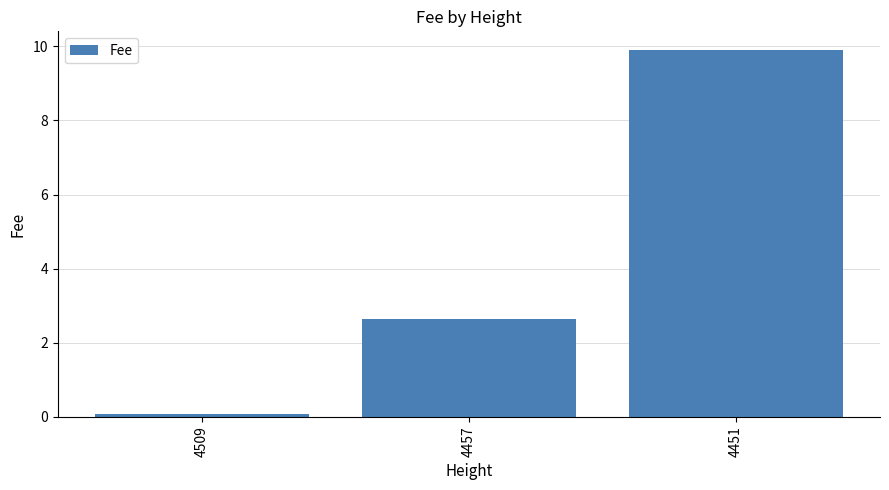

How many distinct data groups are displayed?

1